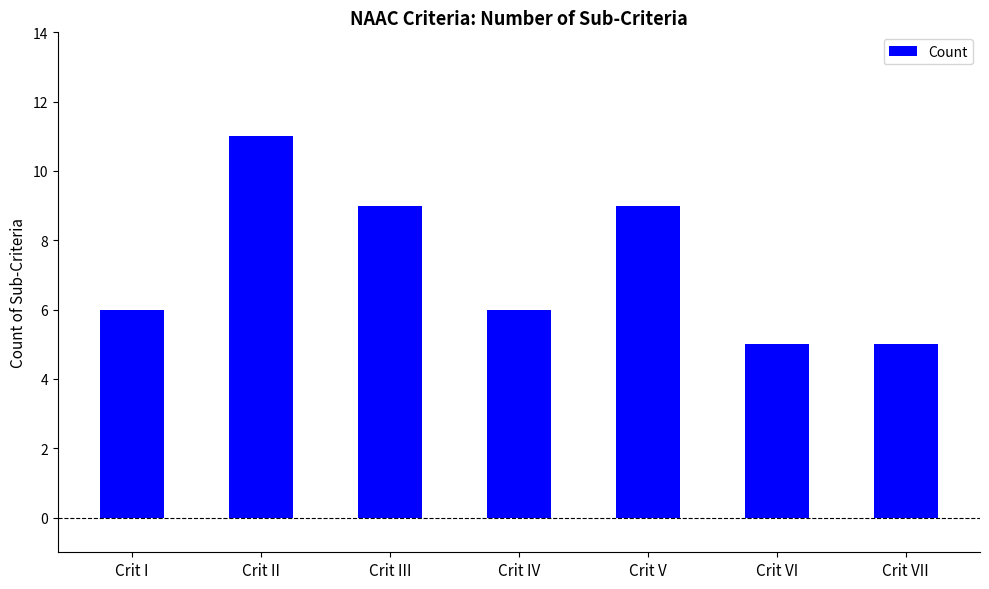

Which label corresponds to the largest value in the chart?

Crit II